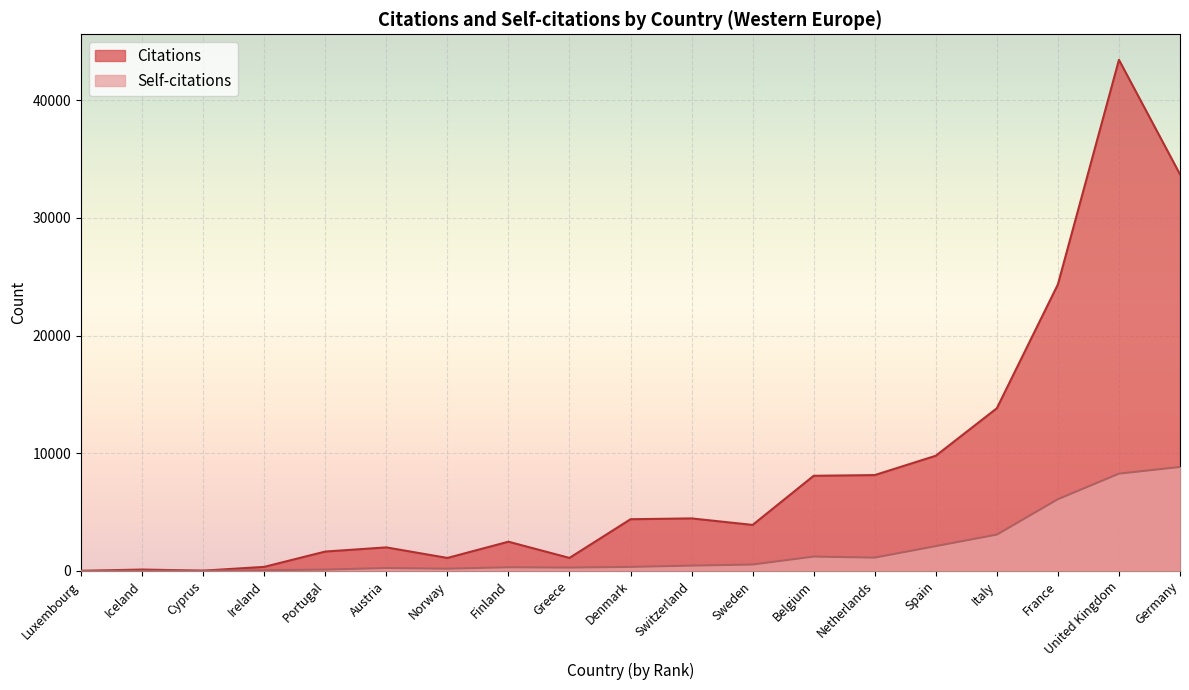

The Self-citations series shows 296 at Norway. True or false?

False